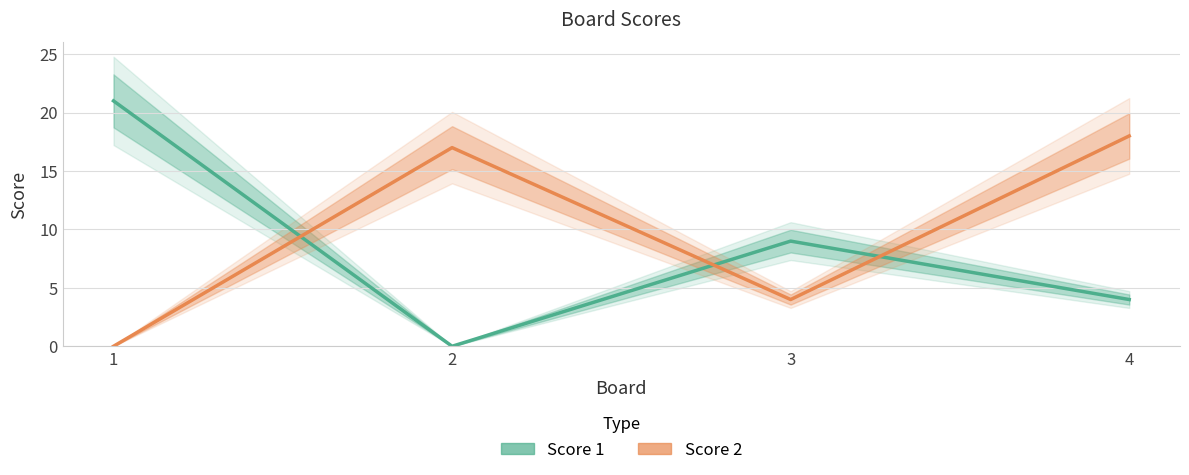

Between 3 and 1, which is larger?

1